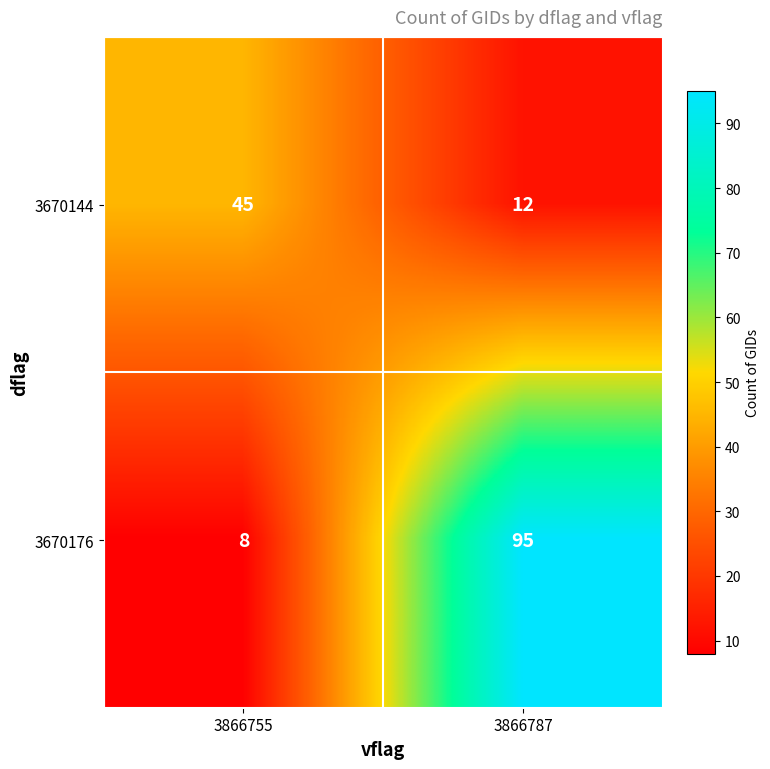

The 3670176 series shows 95 at 3866787. True or false?

True